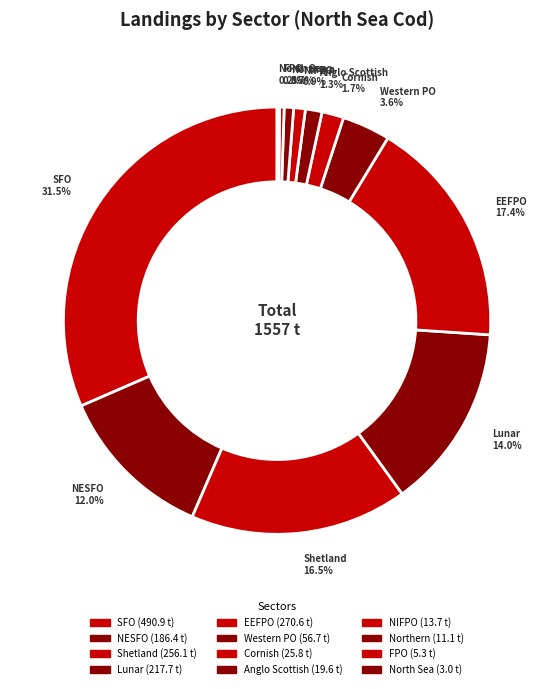

To the nearest percent, what is the difference between the Northern and Lunar slice percentages?

13%